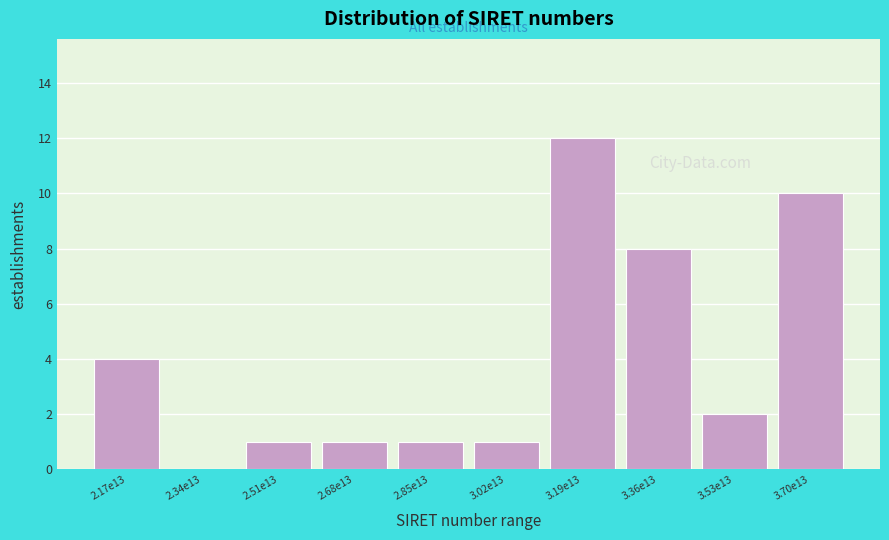

Reading left to right, extract all data points from this chart.

2.17e13=4	2.34e13=0	2.51e13=1	2.68e13=1	2.85e13=1	3.02e13=1	3.19e13=12	3.36e13=8	3.53e13=2	3.70e13=10